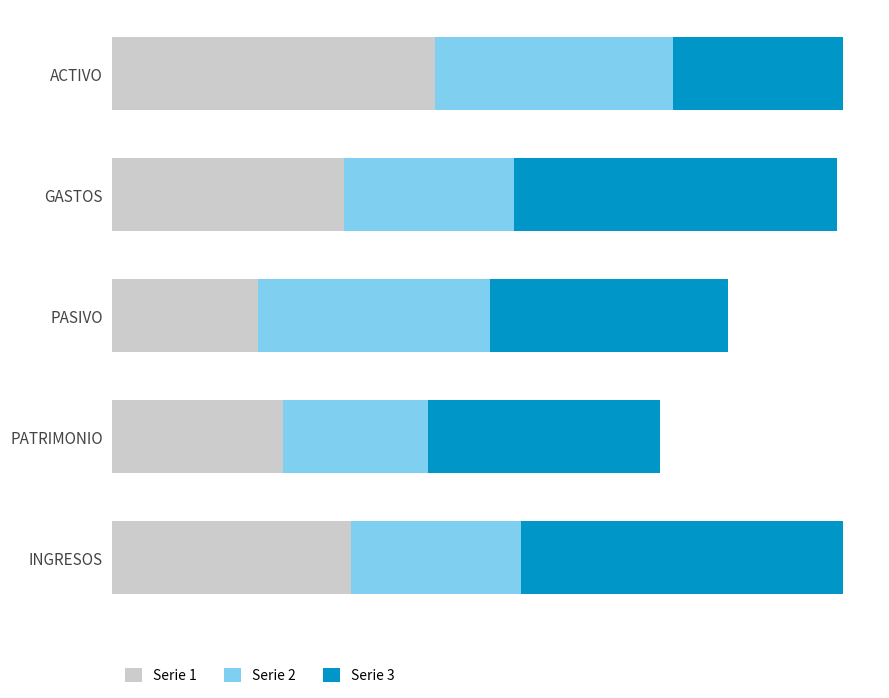

Rank the series by their maximum value, from lowest to highest.

Serie 2, Serie 1, Serie 3